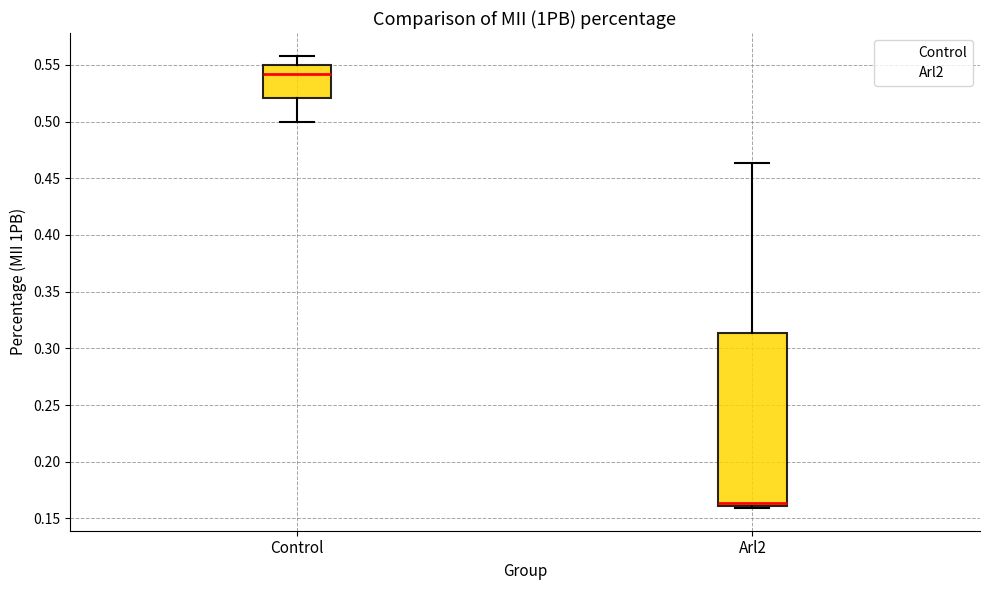

Where does the upper whisker of the box for Control end on the y-axis? The values are not printed on the chart, so give them approximately, as read against the axis.

0.560